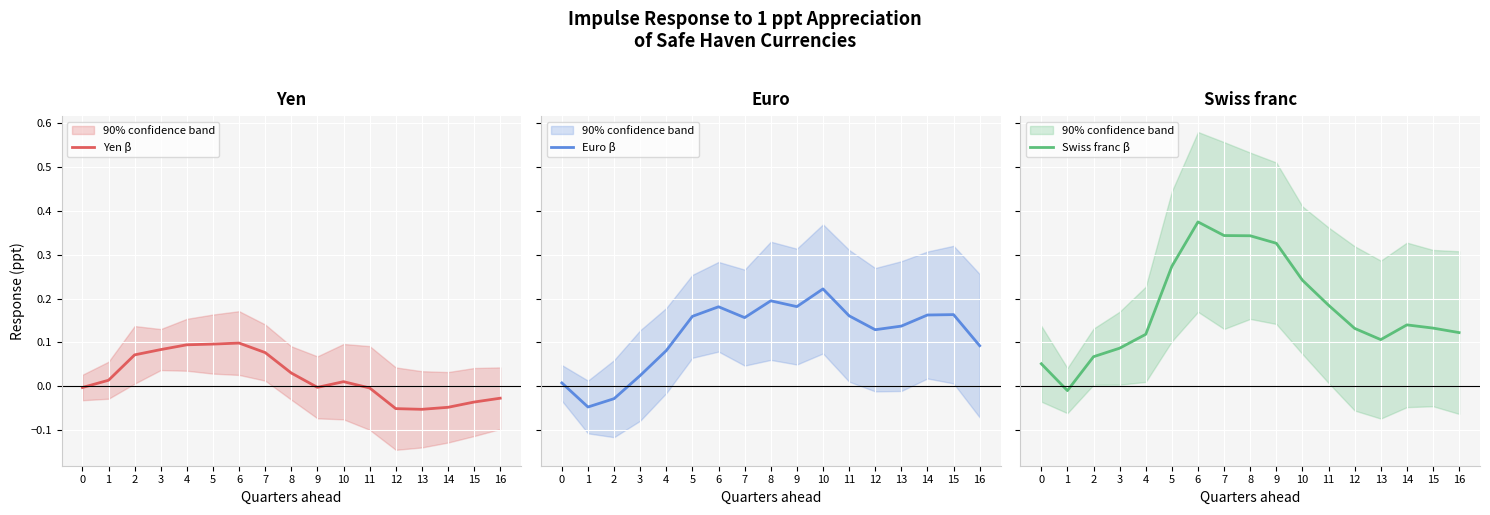

What is the difference between the Yen β values at 15 and 6?

0.1